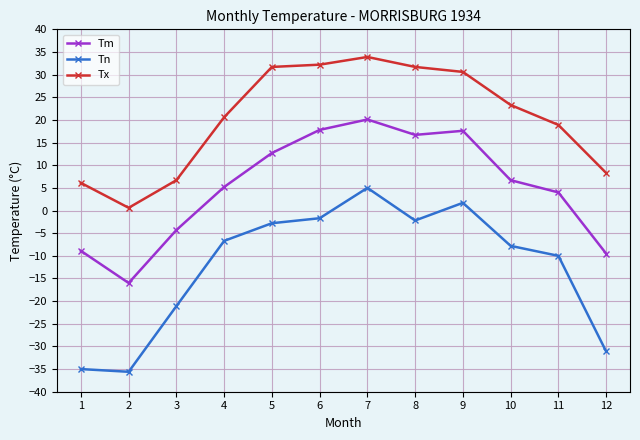

What is the sum of the Tm values at 9 and 6?

35.4